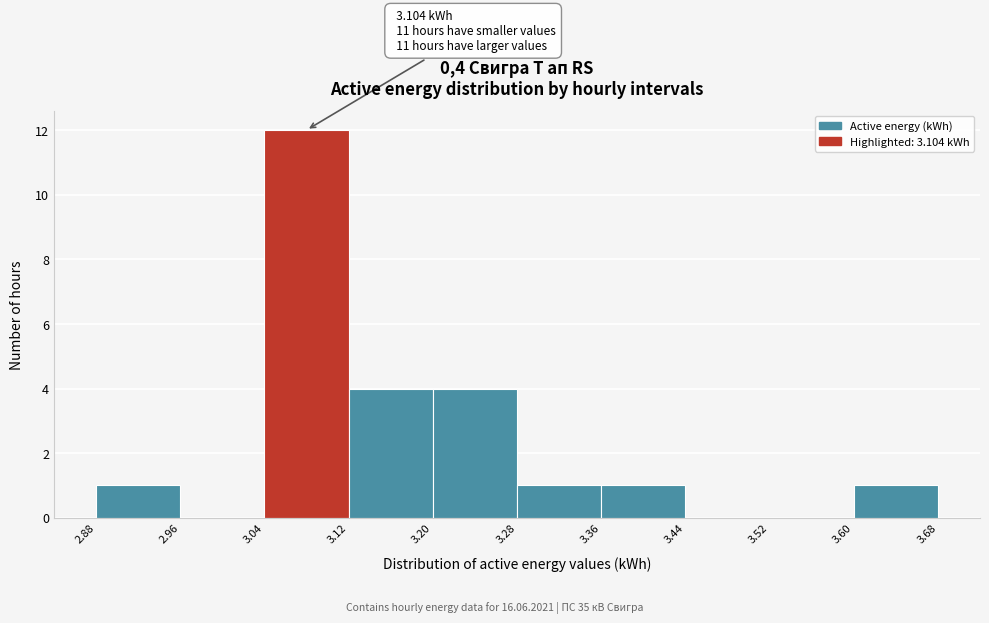

Which range on the x-axis has the tallest bar?

3.04 to 3.12